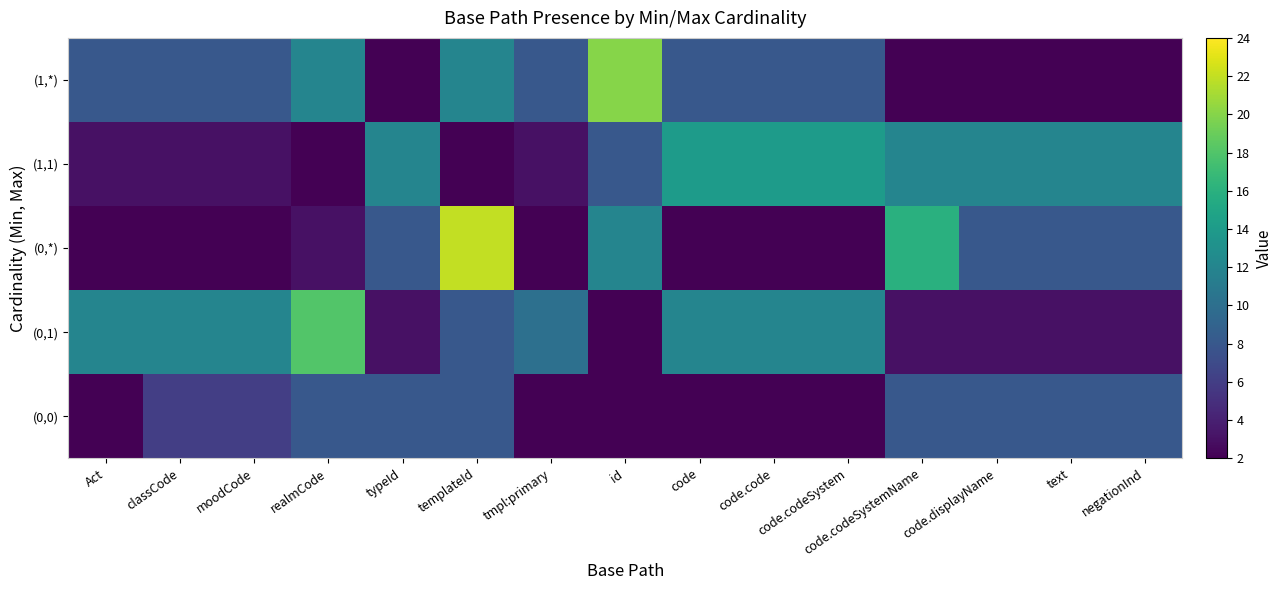

Reading right to left, what are all the values shown in this chart?

(0,0): negationInd=8	text=8	code.displayName=8	code.codeSystemName=8	code.codeSystem=2	code.code=2	code=2	id=2	tmpl:primary=2	templateId=8	typeId=8	realmCode=8	moodCode=6	classCode=6	Act=2
(0,1): negationInd=3	text=3	code.displayName=3	code.codeSystemName=3	code.codeSystem=12	code.code=12	code=12	id=2	tmpl:primary=10	templateId=8	typeId=3	realmCode=18	moodCode=12	classCode=12	Act=12
(0,*): negationInd=8	text=8	code.displayName=8	code.codeSystemName=16	code.codeSystem=2	code.code=2	code=2	id=12	tmpl:primary=2	templateId=22	typeId=8	realmCode=3	moodCode=2	classCode=2	Act=2
(1,1): negationInd=12	text=12	code.displayName=12	code.codeSystemName=12	code.codeSystem=14	code.code=14	code=14	id=8	tmpl:primary=3	templateId=2	typeId=12	realmCode=2	moodCode=3	classCode=3	Act=3
(1,*): negationInd=2	text=2	code.displayName=2	code.codeSystemName=2	code.codeSystem=8	code.code=8	code=8	id=20	tmpl:primary=8	templateId=12	typeId=2	realmCode=12	moodCode=8	classCode=8	Act=8